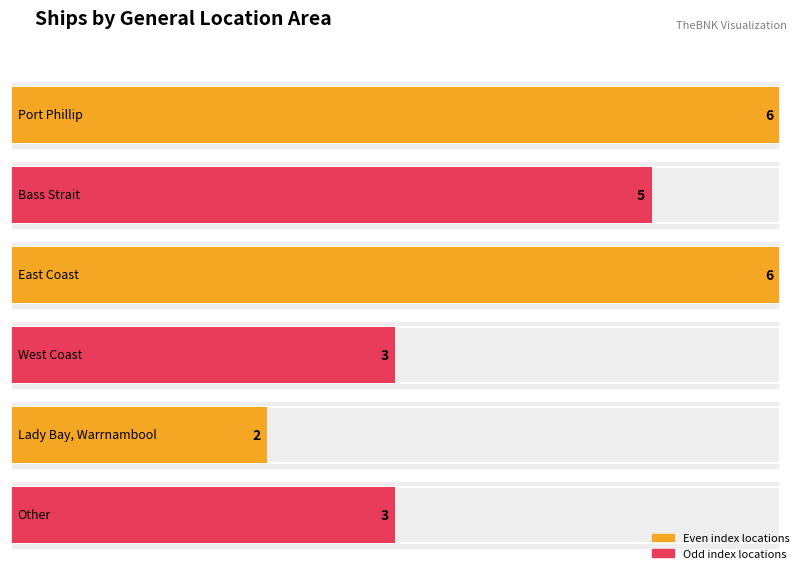

How many bars are there in total?

6